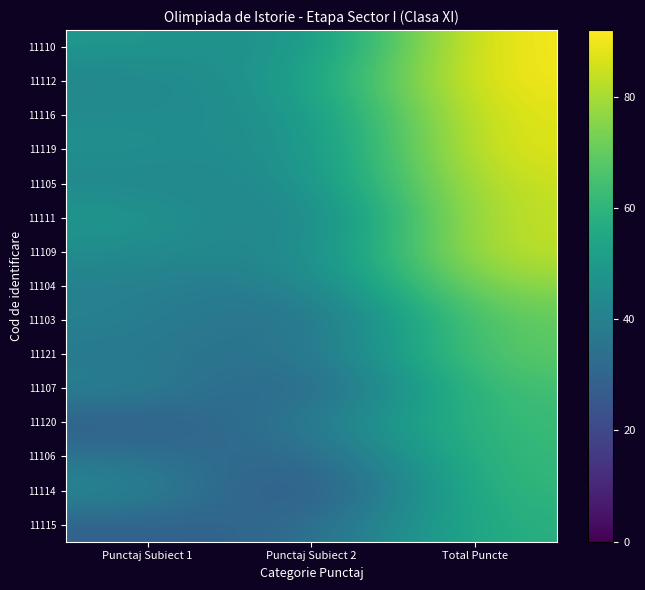

Rank the series by their maximum value, from highest to lowest.

11110, 11112, 11116, 11119, 11105, 11111, 11109, 11104, 11103, 11121, 11107, 11120, 11106, 11114, 11115